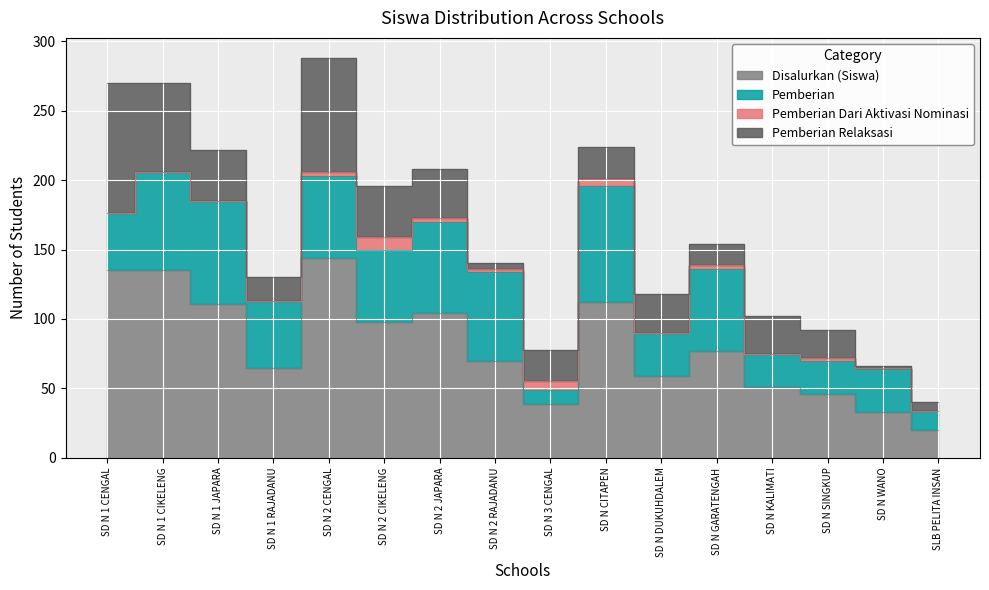

What is the spread (max minus min) of values at SD N 1 CENGAL?

135